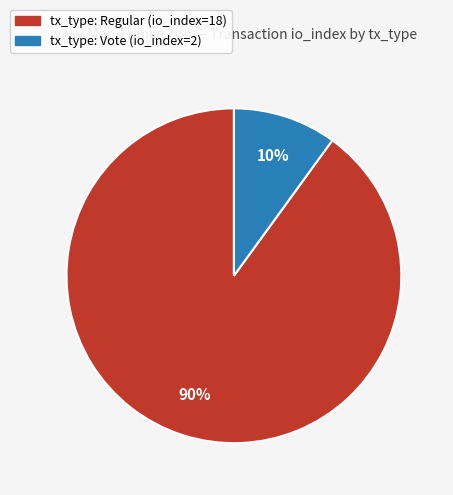

Do tx_type: Vote (io_index=2) and tx_type: Regular (io_index=18) together represent more than half of the pie?

Yes